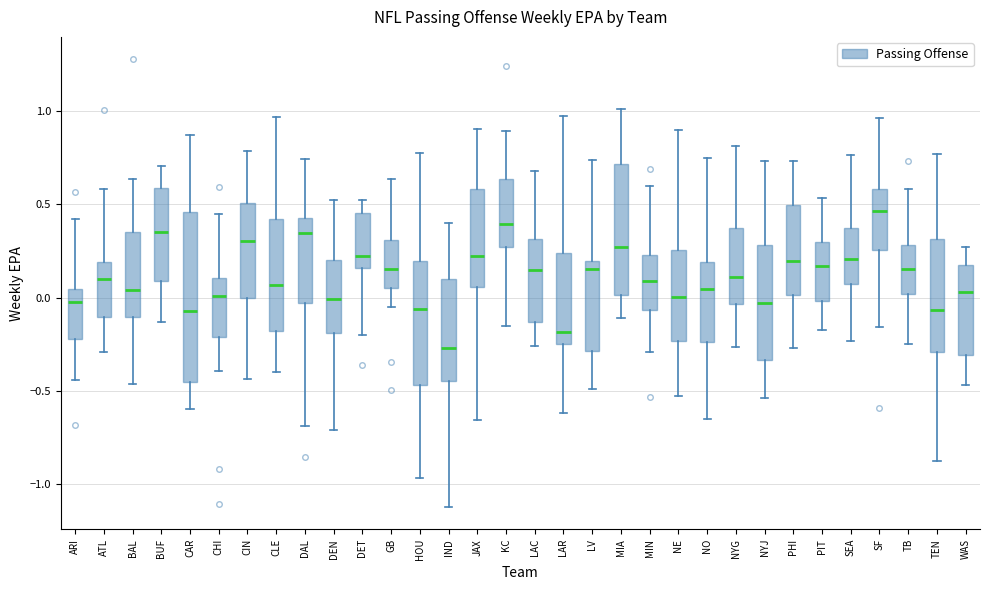

Which box has the highest median line?

SF